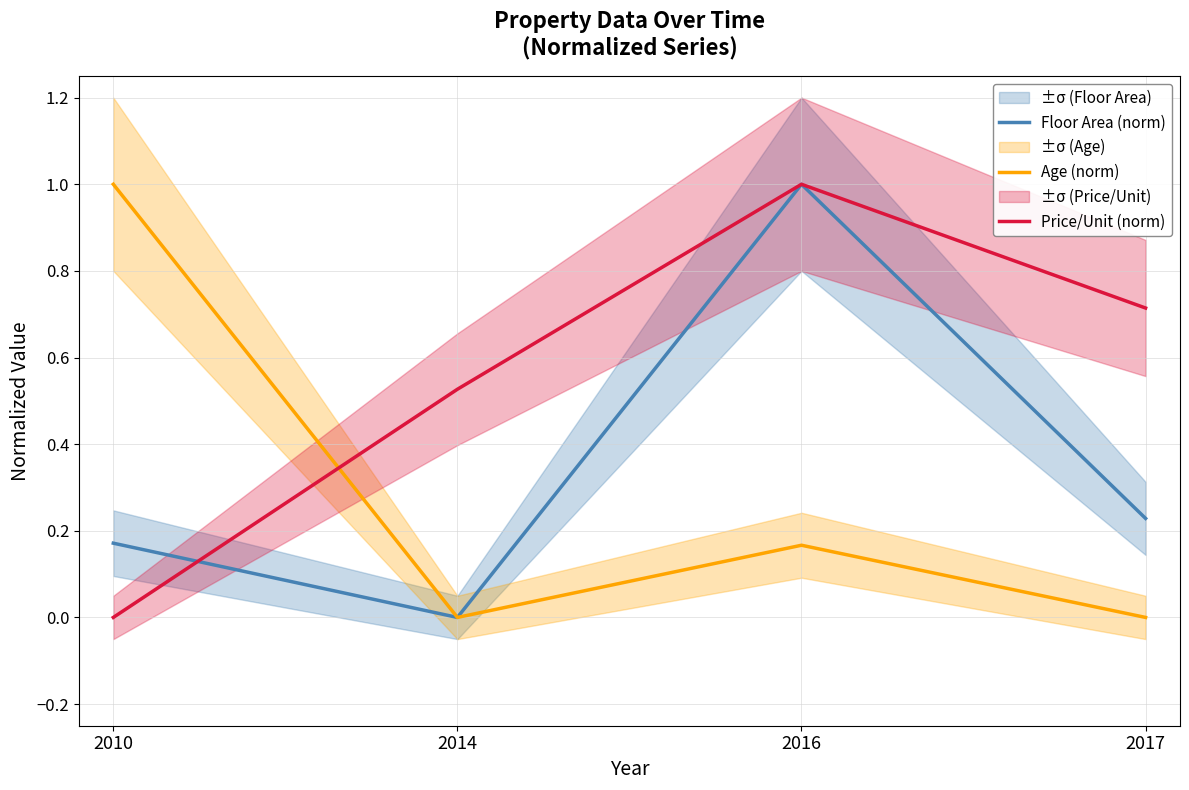

True or false: Age (norm) has a value of 0.0 at 2017.

True